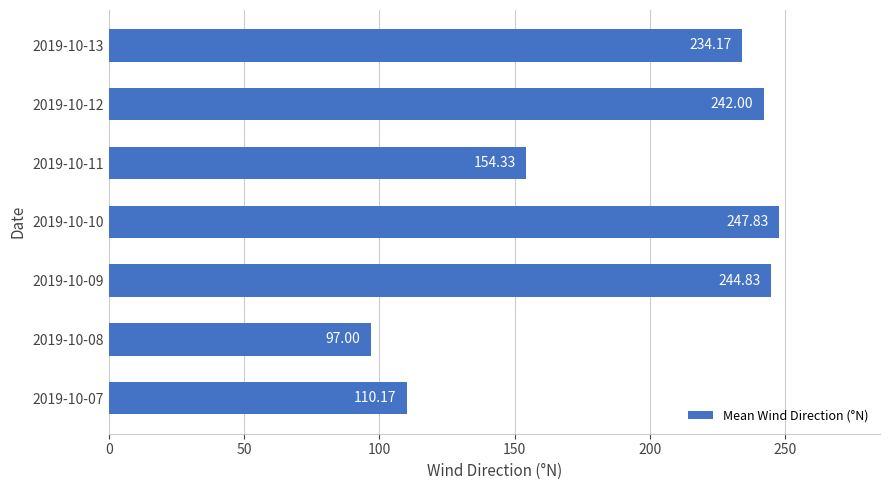

What is the change in value from 2019-10-07 to 2019-10-10?

+137.7